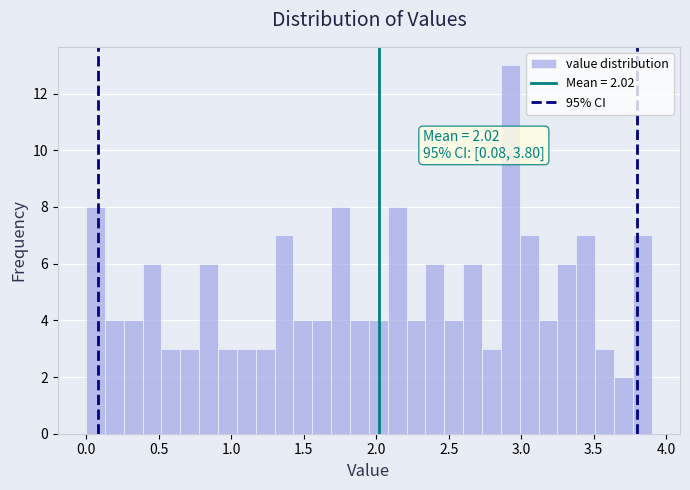

Read against the x-axis, roughly where is the centre of the tallest bar?

2.95